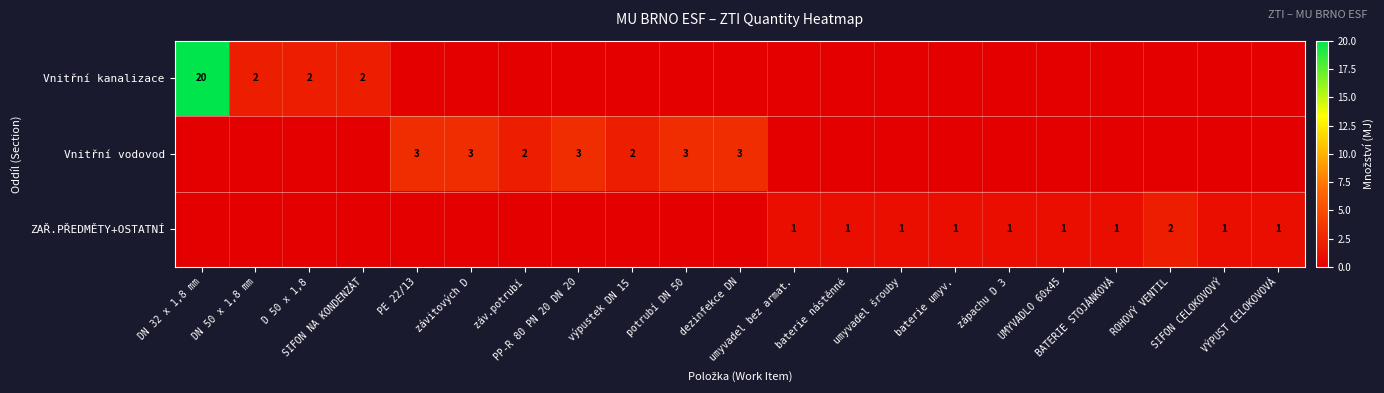

How many values in the ZAŘ.PŘEDMĚTY+OSTATNÍ series exceed 0?

10